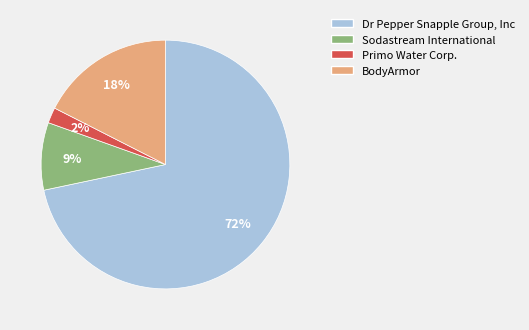

To the nearest percent, what portion does Sodastream International represent?

9%